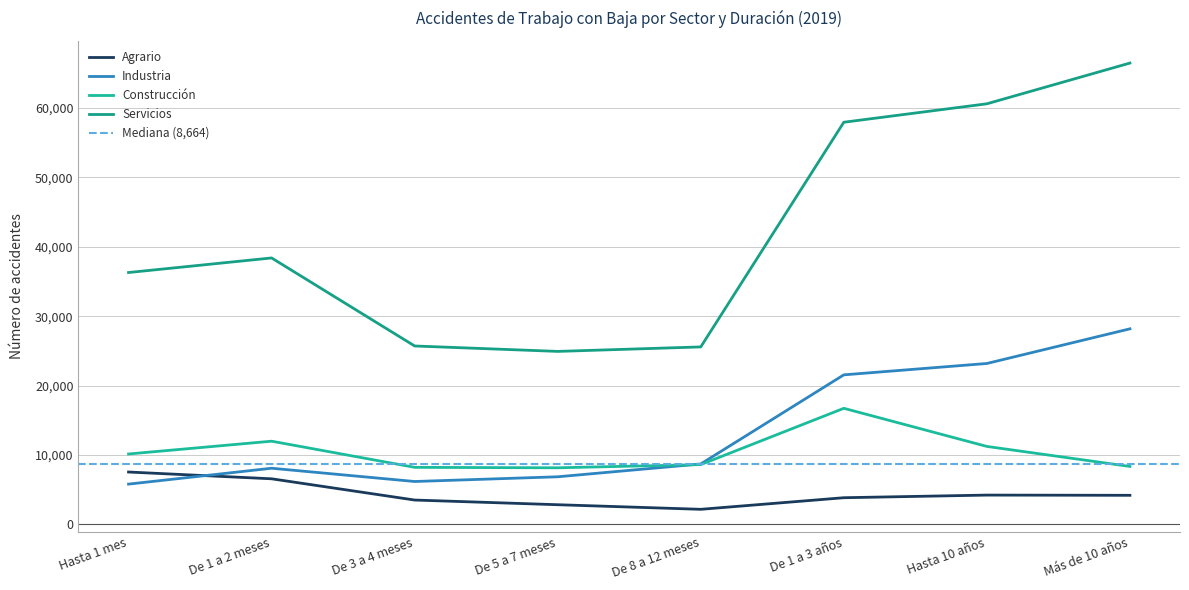

What is the label of the 4th point from the left?

De 5 a 7 meses